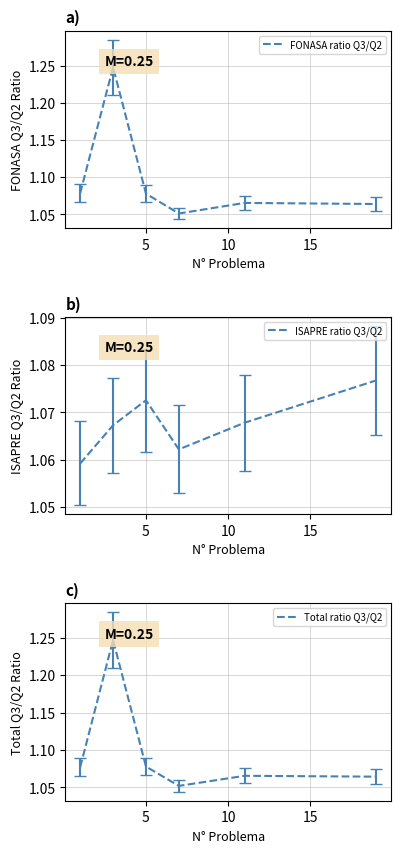

Count the ISAPRE ratio Q3/Q2 values in the range 1 to 2.

6